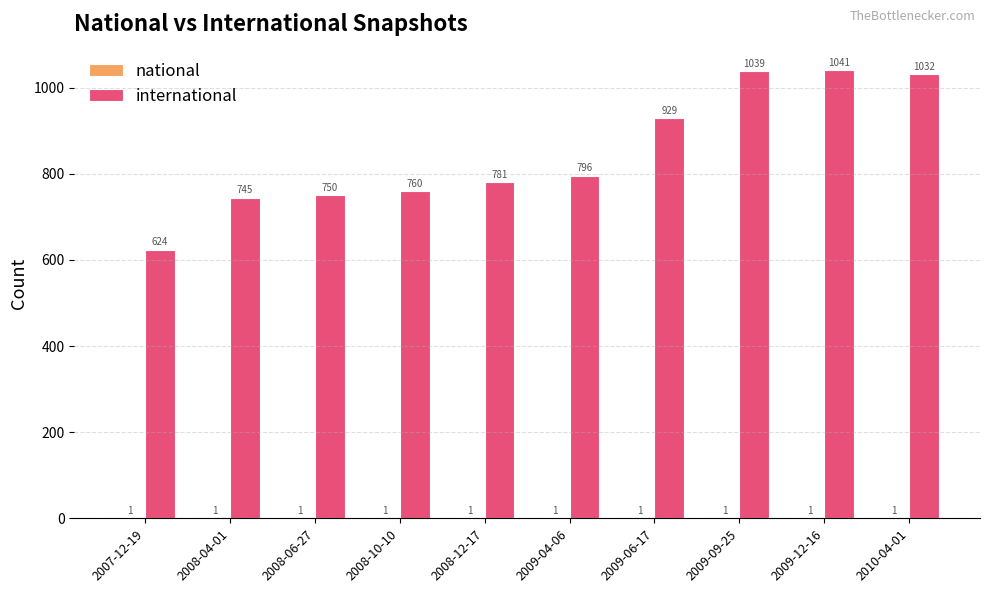

What is the total value across all series at 2008-10-10?

761